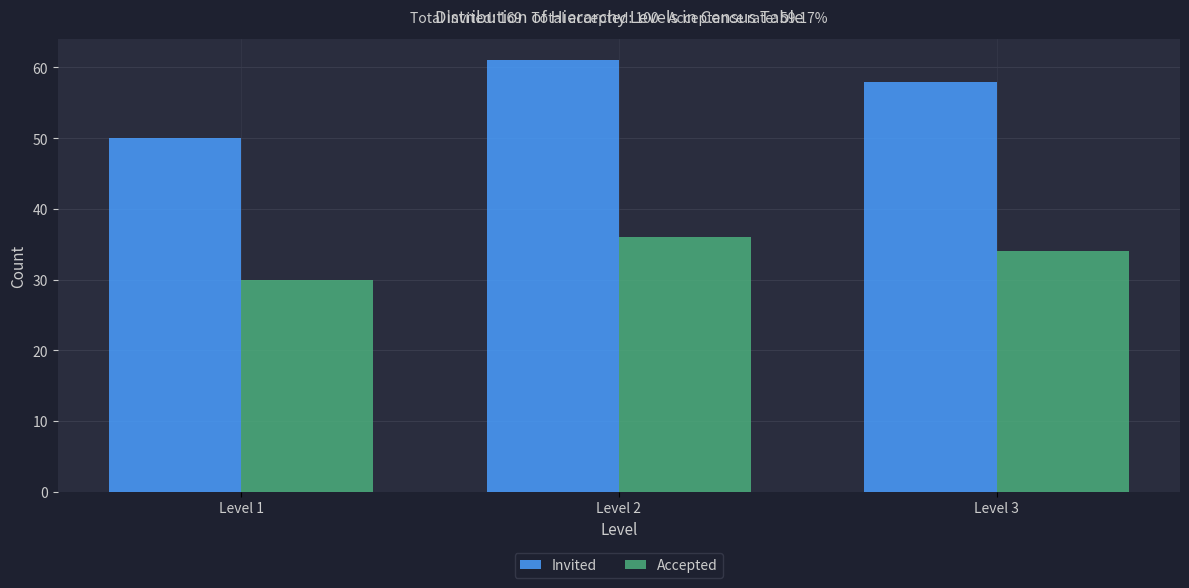

Reading left to right, list all the values displayed in this chart.

Invited: Level 1=50	Level 2=61	Level 3=58
Accepted: Level 1=30	Level 2=36	Level 3=34